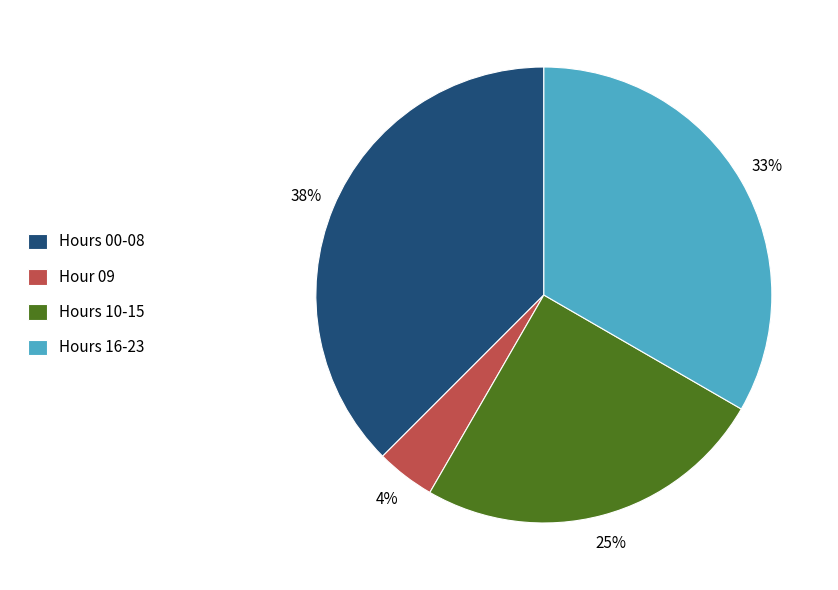

Which has a higher value, Hours 10-15 or Hour 09?

Hours 10-15